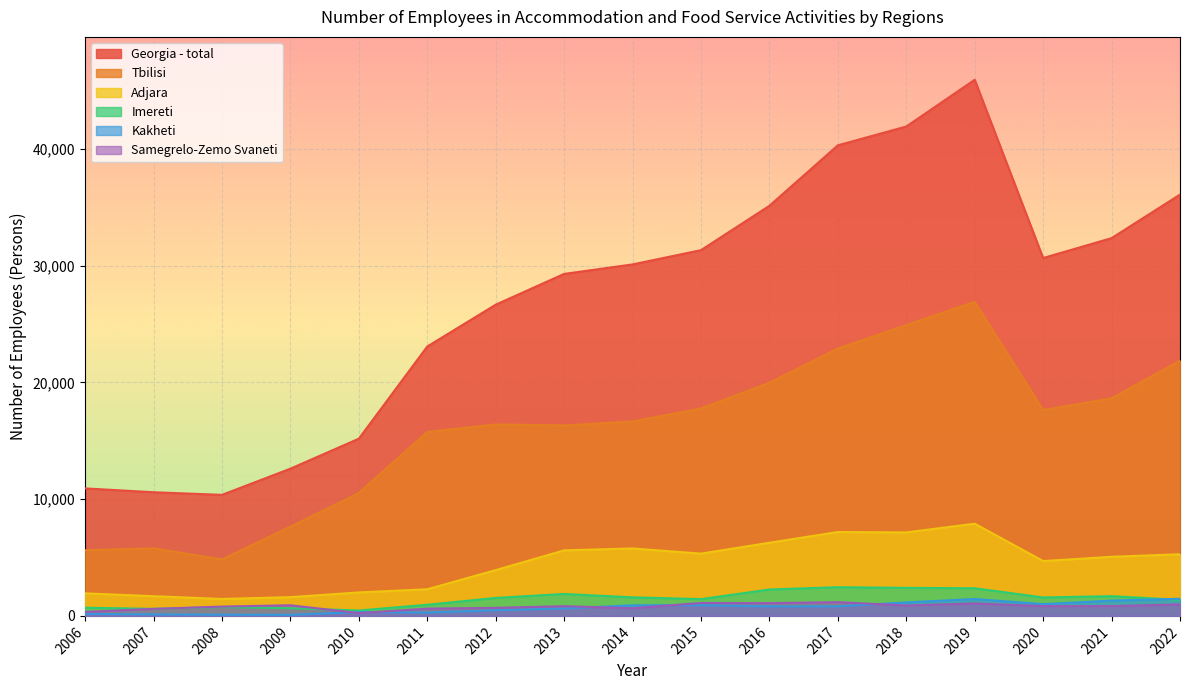

At how many categories does at least one series exceed 6753?

17